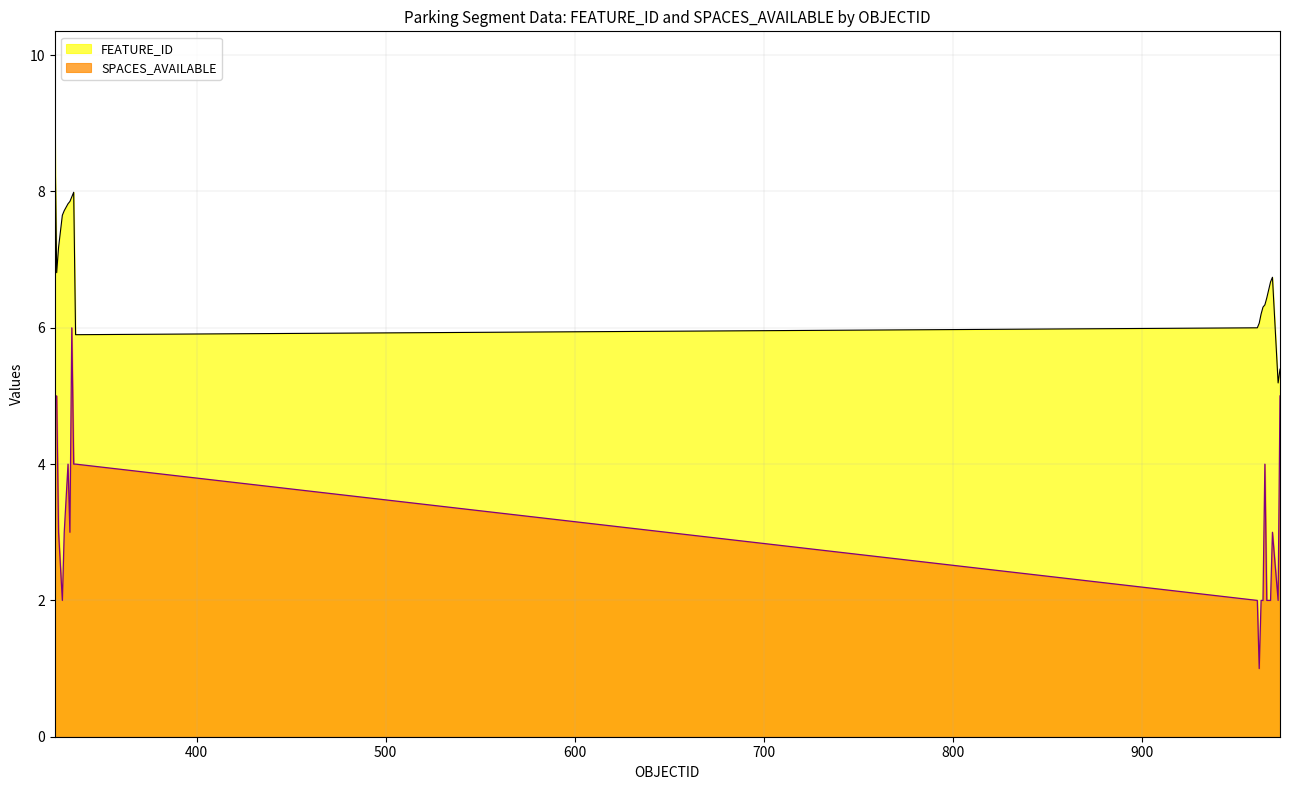

Between 964 and 329, which is larger?

329